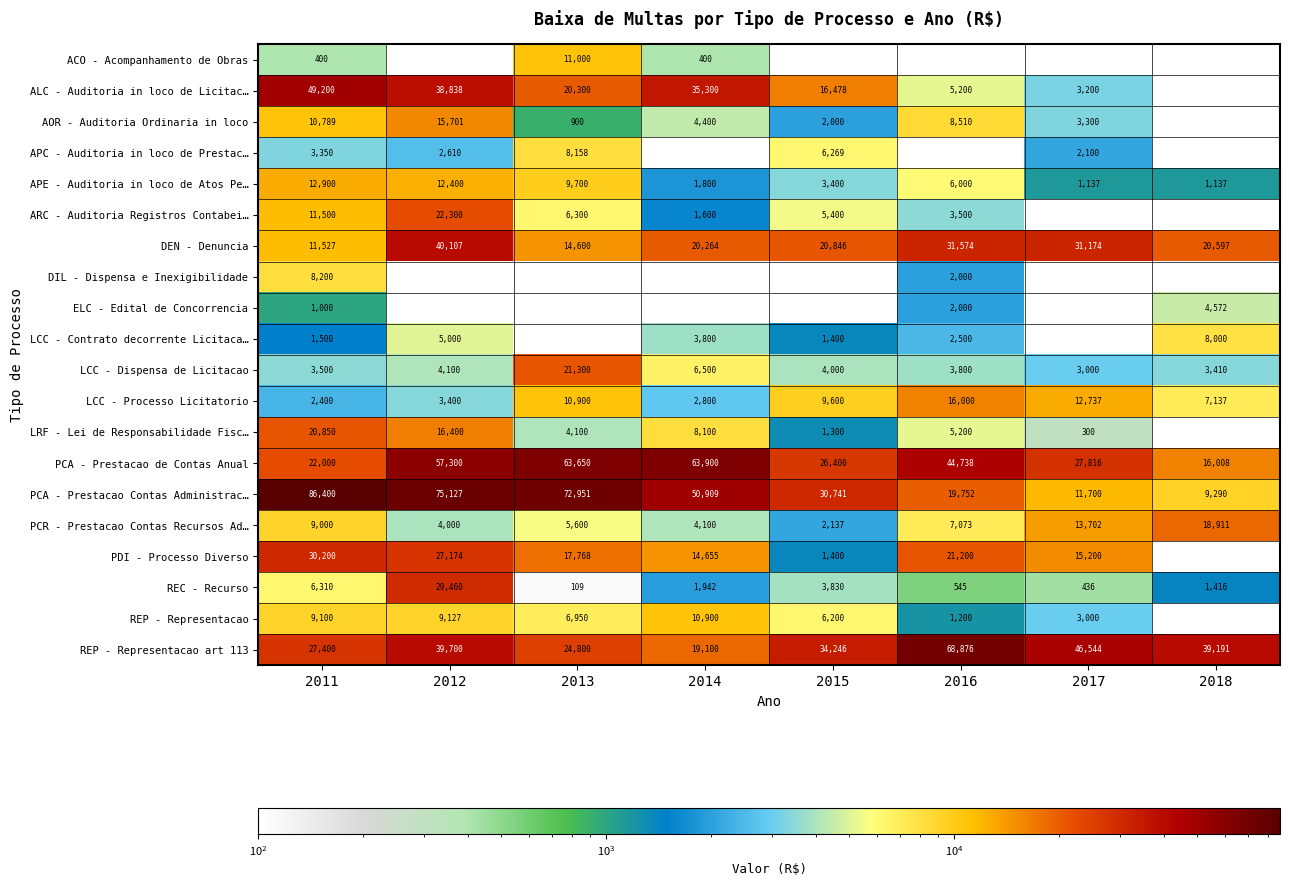

What is the spread (max minus min) of values at 2011?

86000